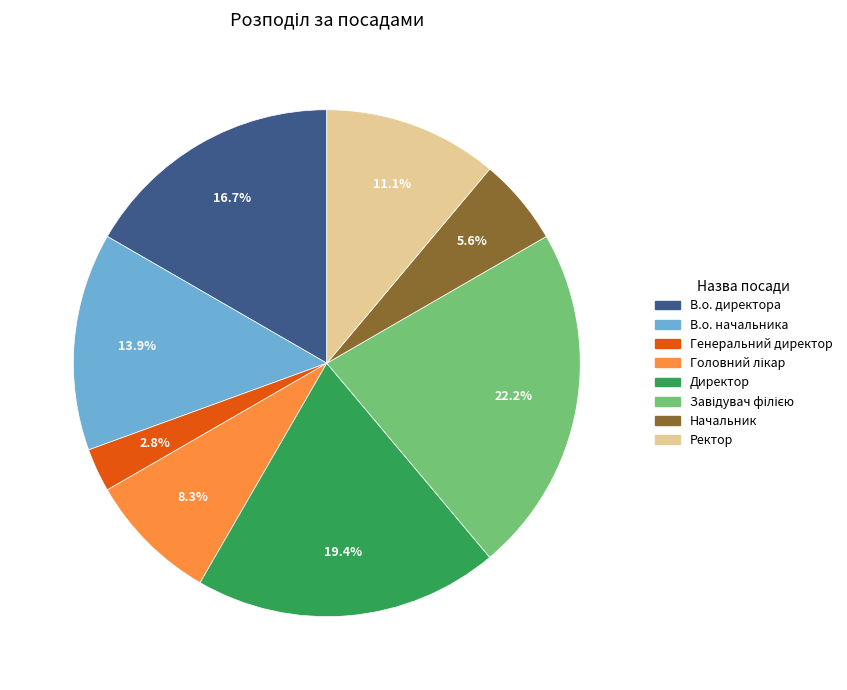

Which category has the smallest portion of the pie?

Генеральний директор